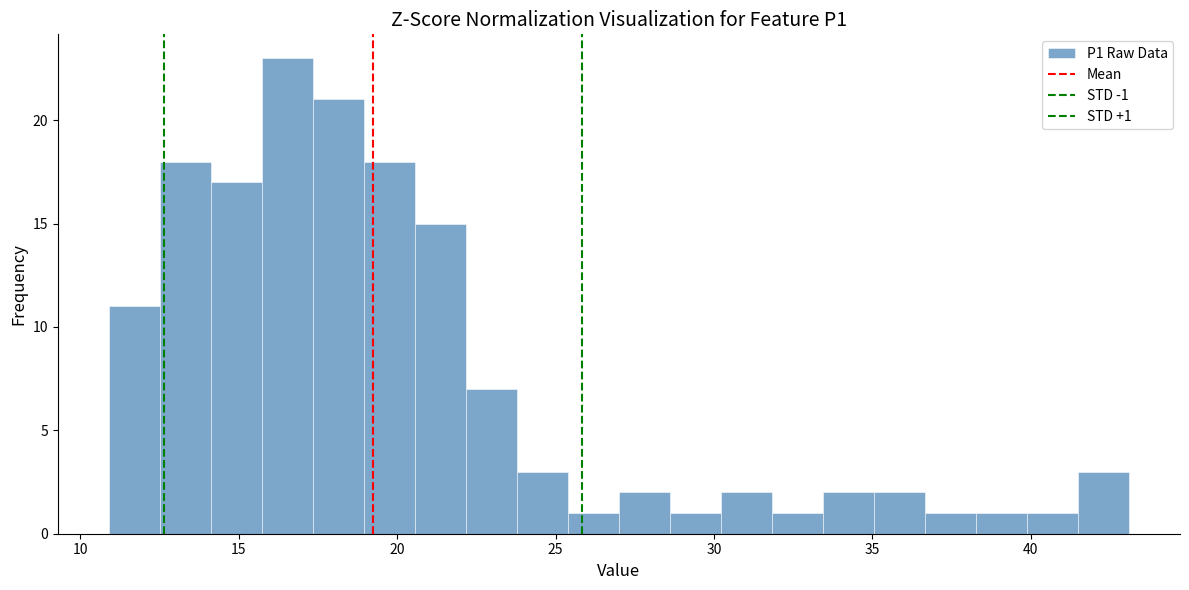

Around what value on the x-axis is the tallest bar? Give the approximate position of its centre, as read against the axis.

16.5